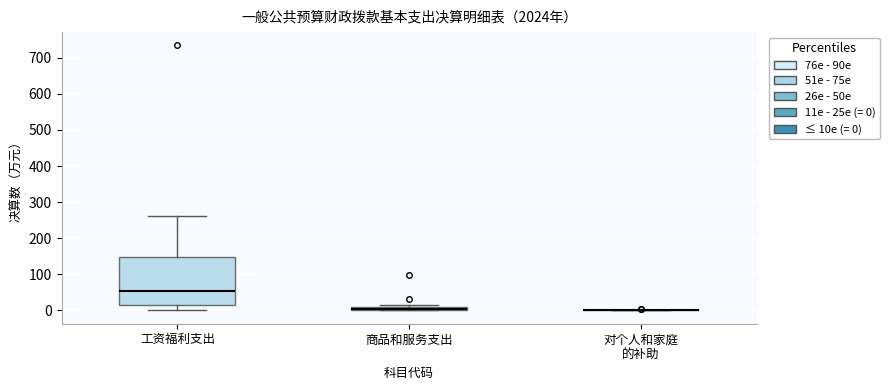

Where is the upper edge of the box for 商品和服务支出 on the y-axis? The values are not printed on the chart, so give them approximately, as read against the axis.

10